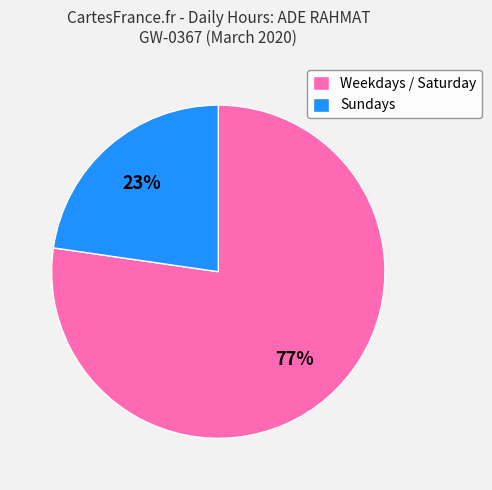

Which slice is the largest?

Weekdays / Saturday